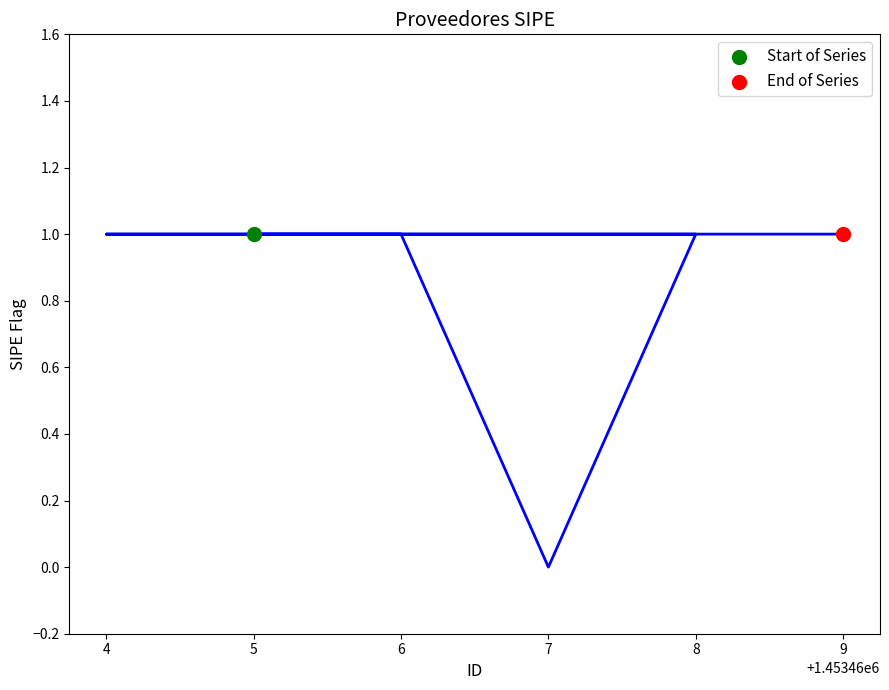

What is the change in value from 7 to 4?

+1